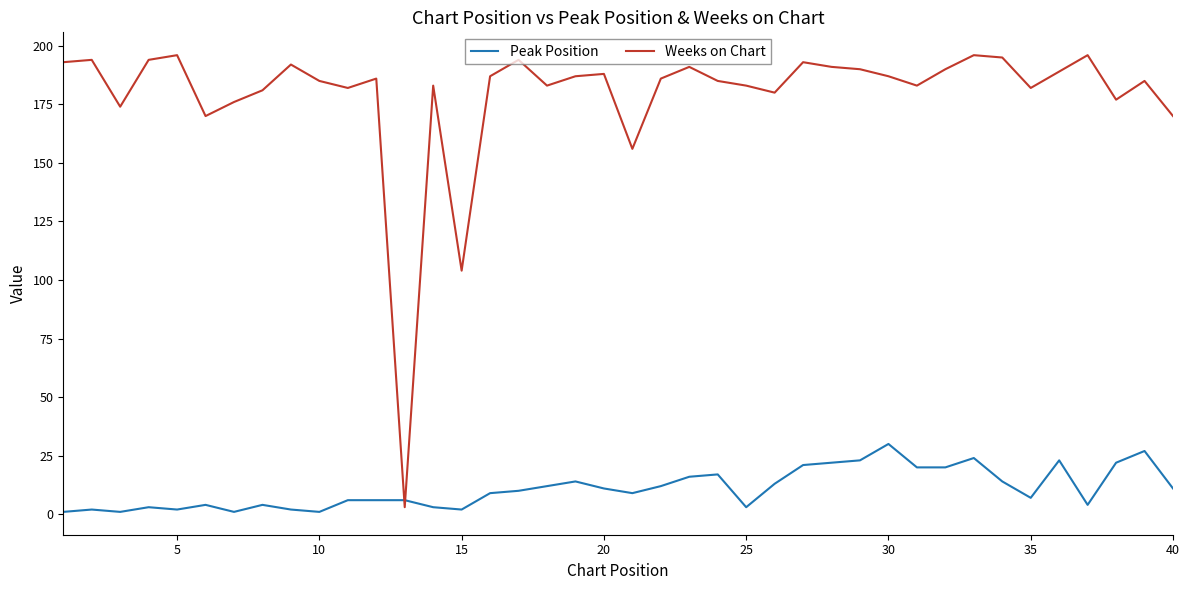

What is the highest value of the Peak Position series?

30